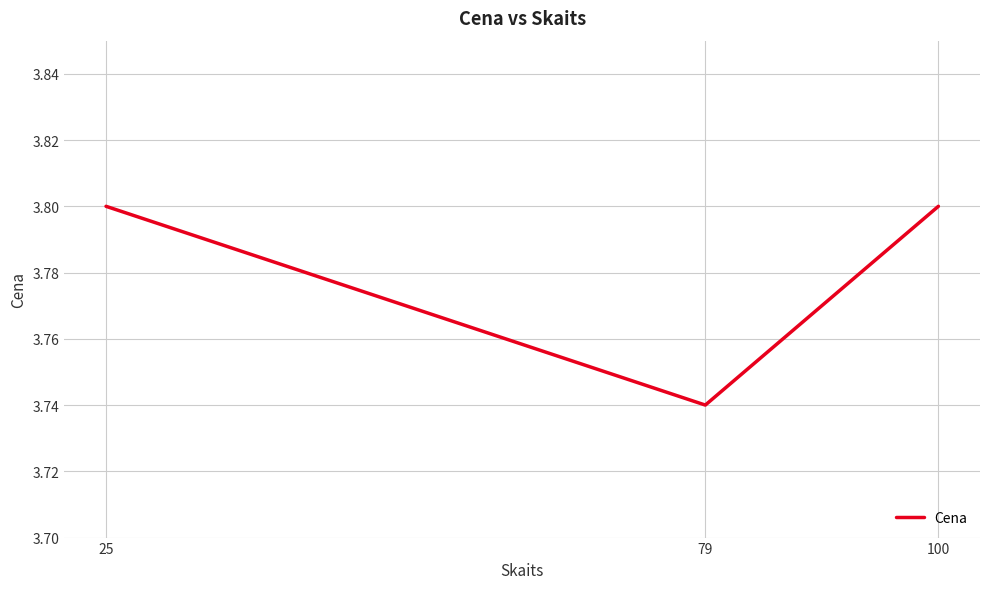

Between 79 and 100, which is larger?

100